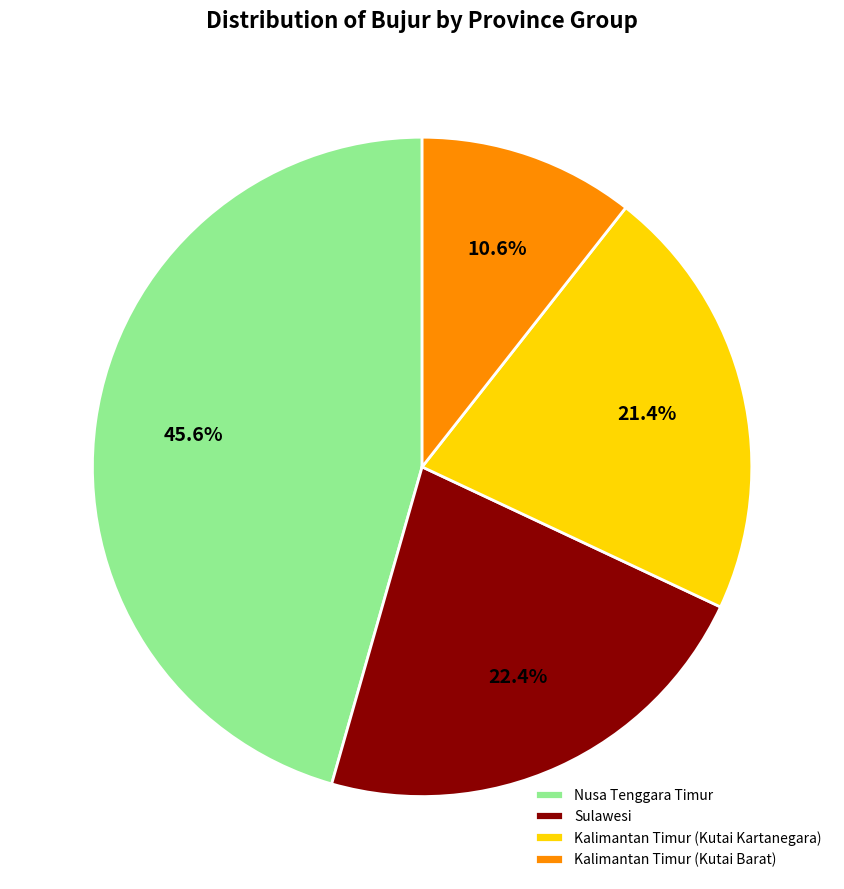

Rank the categories by value from highest to lowest.

Nusa Tenggara Timur, Sulawesi, Kalimantan Timur (Kutai Kartanegara), Kalimantan Timur (Kutai Barat)